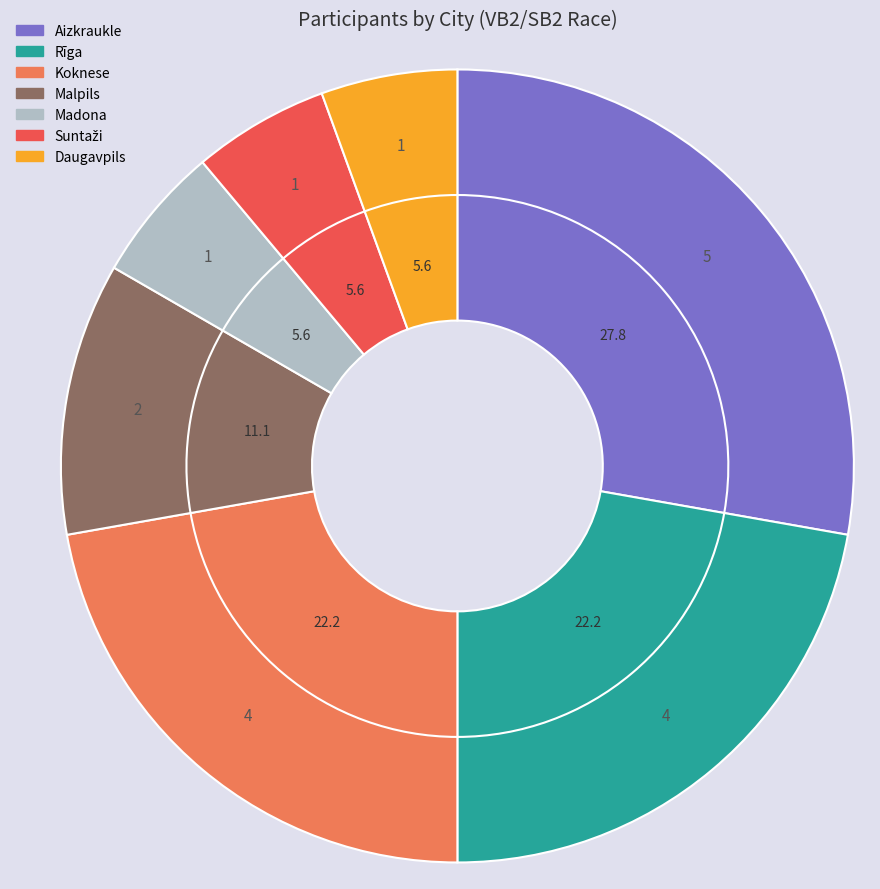

To the nearest percent, what percentage of the pie is Malpils?

11%